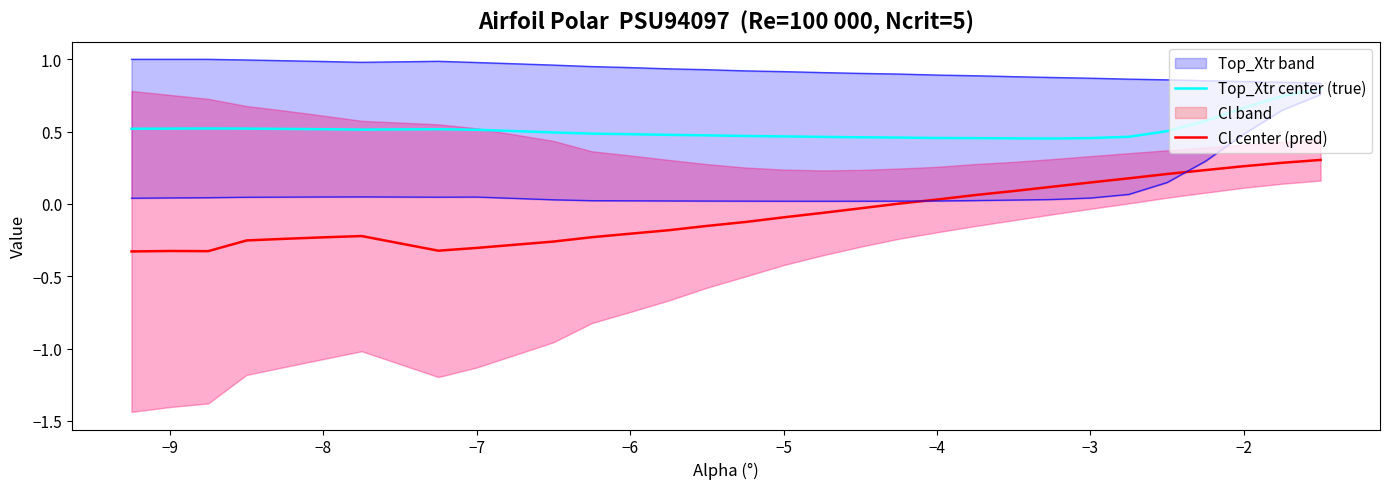

At how many categories does at least one series exceed 0?

30